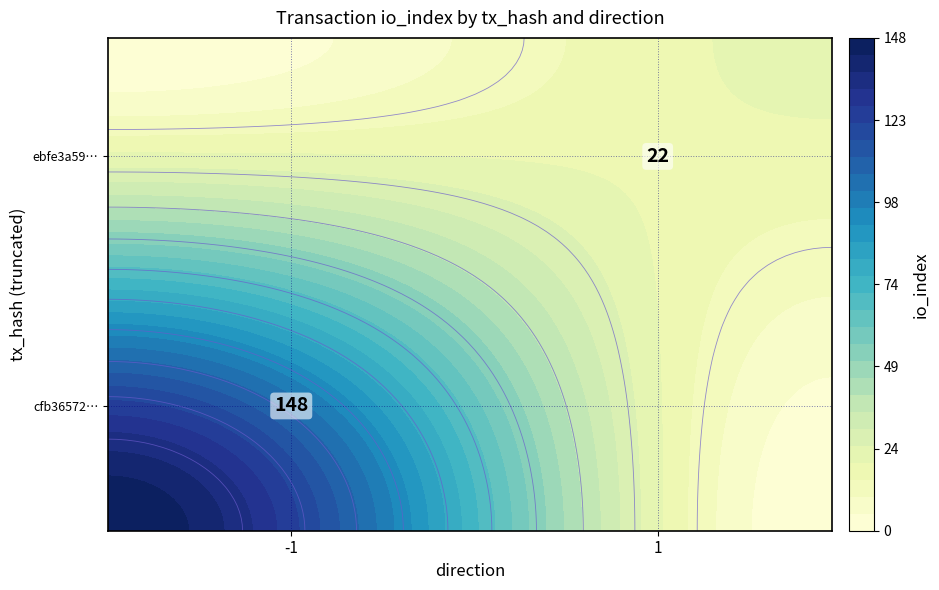

What is the approximate value of ebfe3a5919af8aa220a5c418da64198b811c51f at io_index?

22